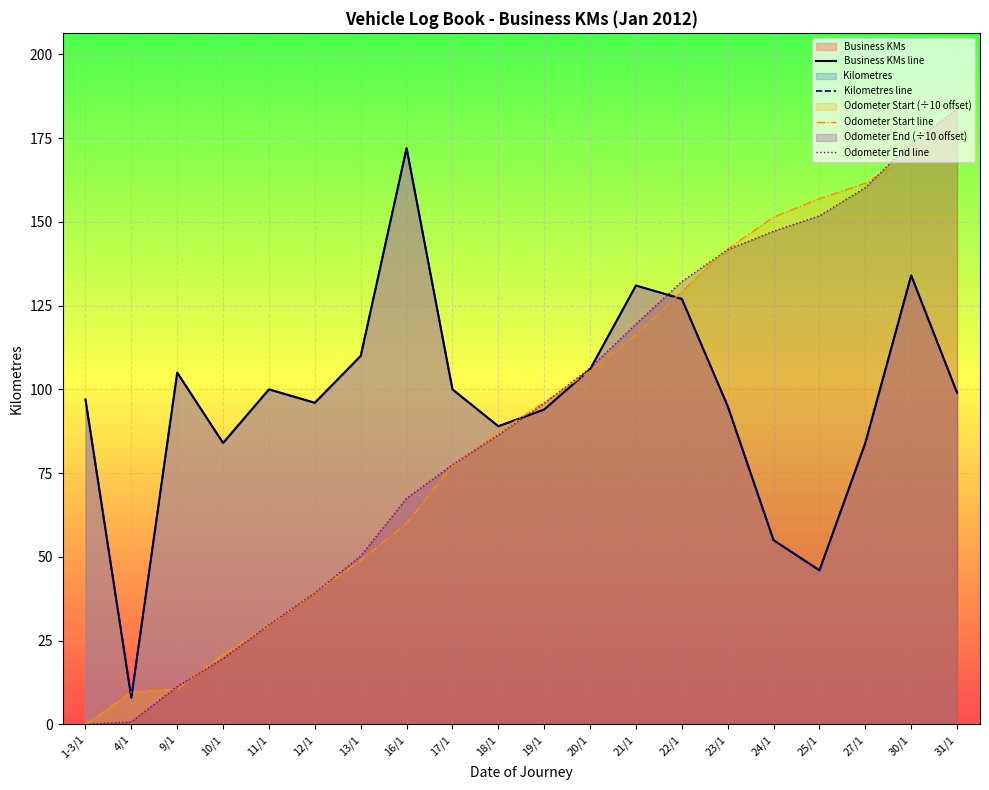

Between 11/1 and 24/1, which series saw the biggest shift?

Odometer Start line